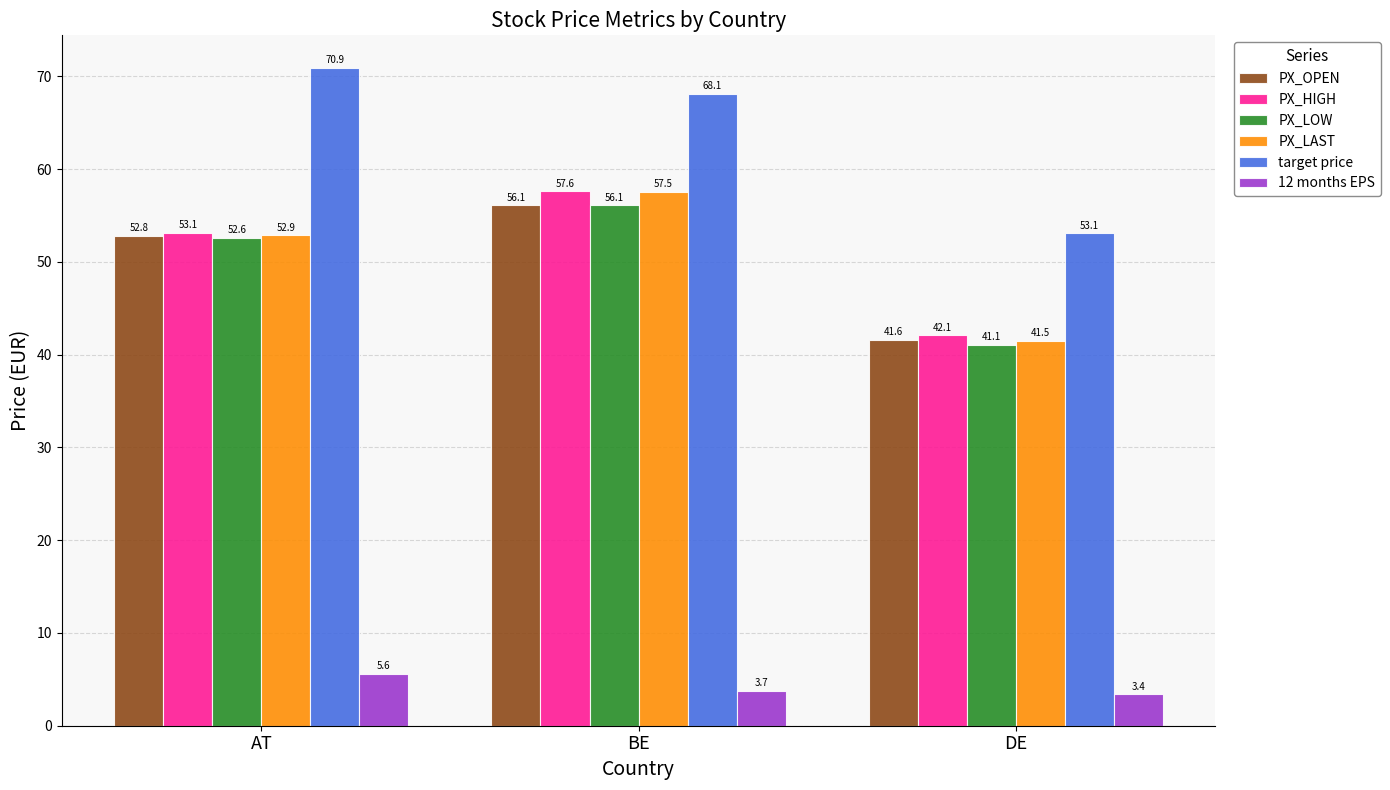

List the labels in order of 12 months EPS value, largest first.

AT, BE, DE